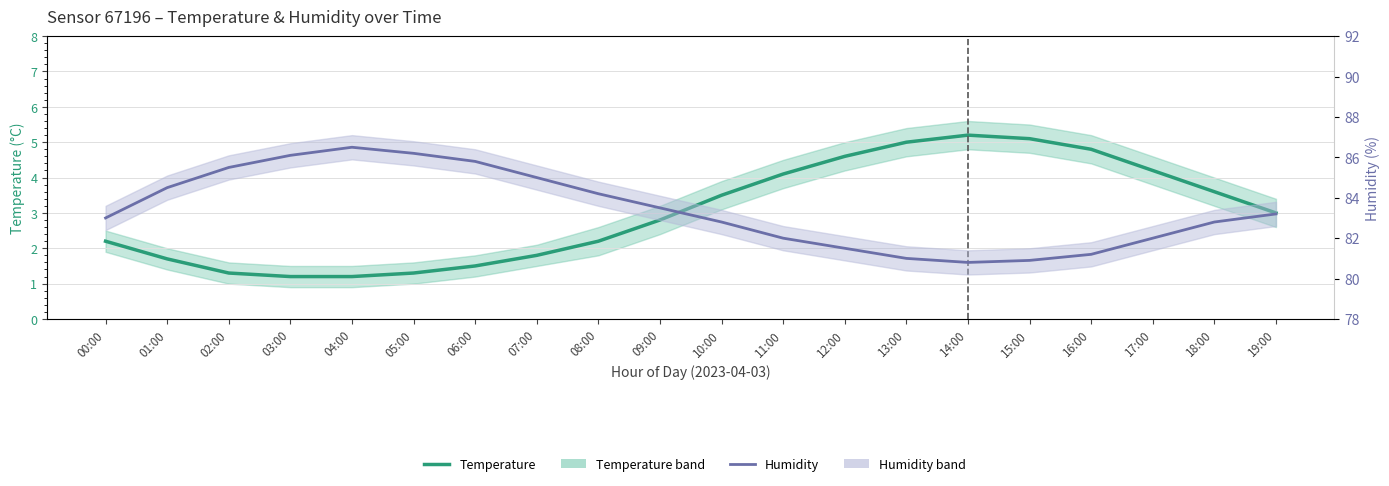

List the series in order of their overall mean, highest first.

Humidity, Temperature